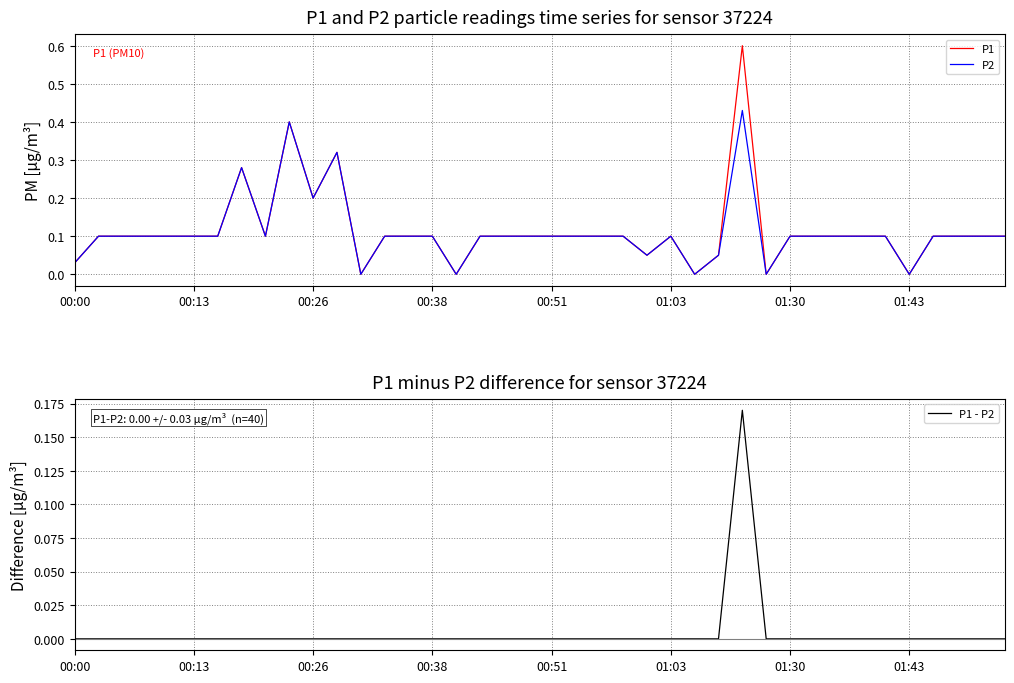

How many series are shown in this chart?

3